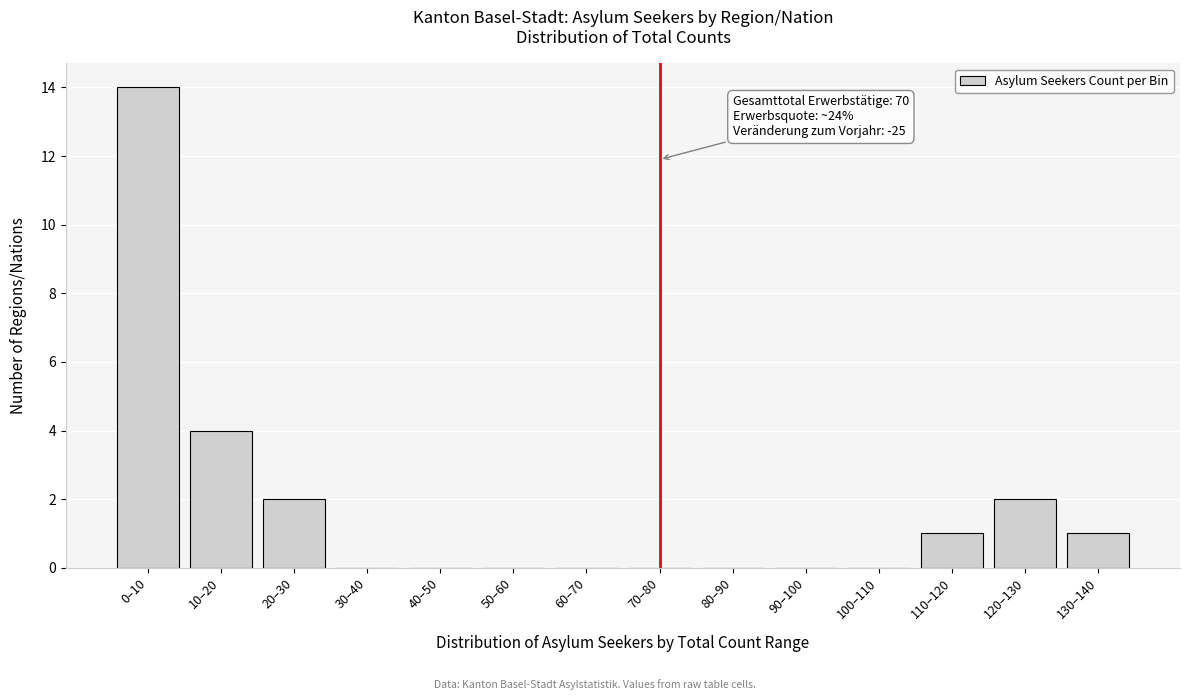

Reading left to right, what are all the values shown in this chart?

0–10=14	10–20=4	20–30=2	30–40=0	40–50=0	50–60=0	60–70=0	70–80=0	80–90=0	90–100=0	100–110=0	110–120=1	120–130=2	130–140=1